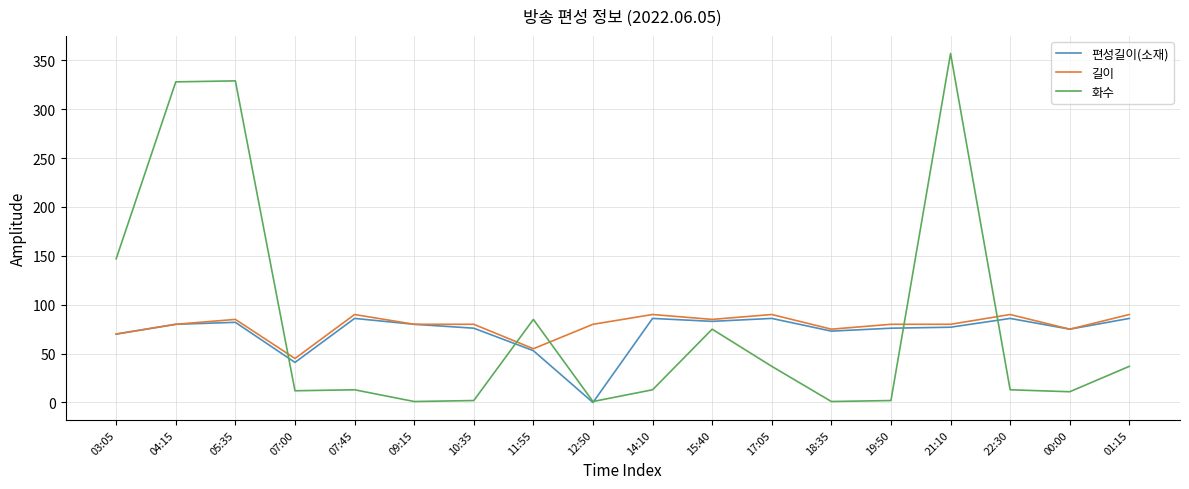

The 길이 series shows 52 at 15:40. True or false?

False